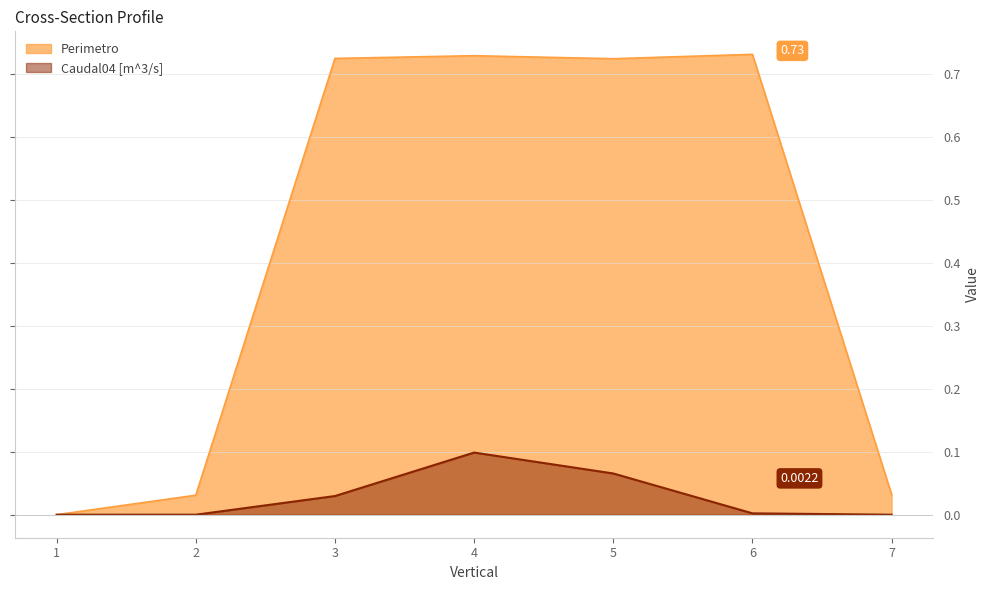

Rank the series by their maximum value, from highest to lowest.

Perimetro, Caudal04 [m^3/s]